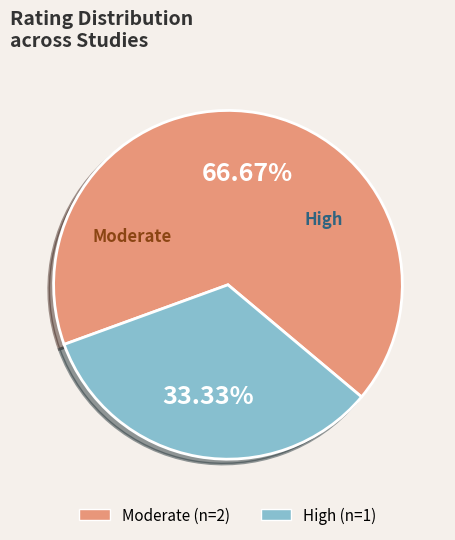

Which category has the biggest portion of the pie?

Moderate